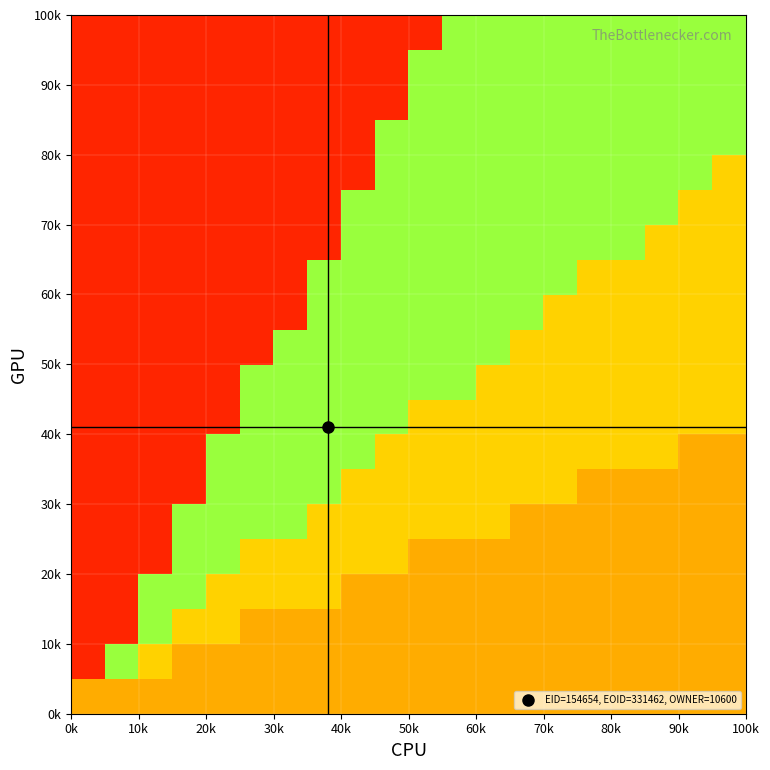

How many categories are shown in the chart?

20